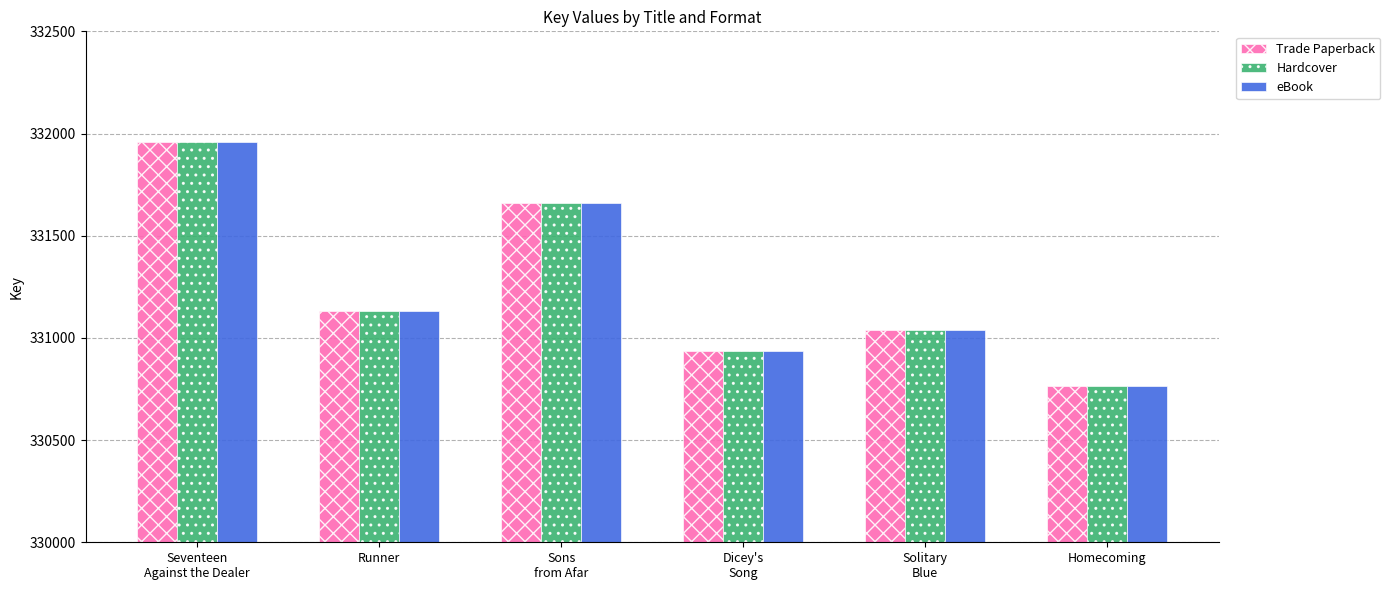

At how many categories does at least one series exceed 330863?

5